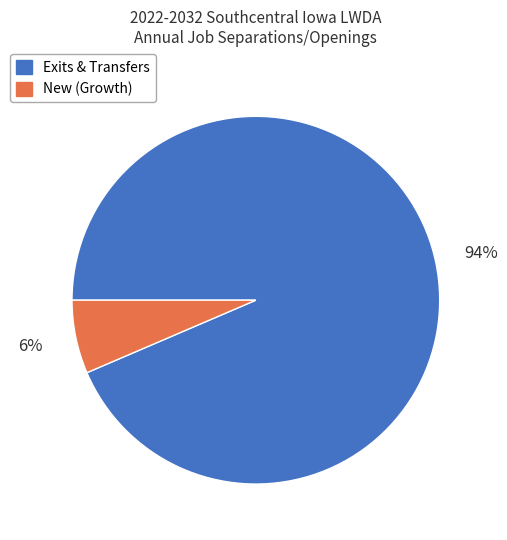

To the nearest percent, what is the combined percentage of New (Growth) and Exits & Transfers?

100%